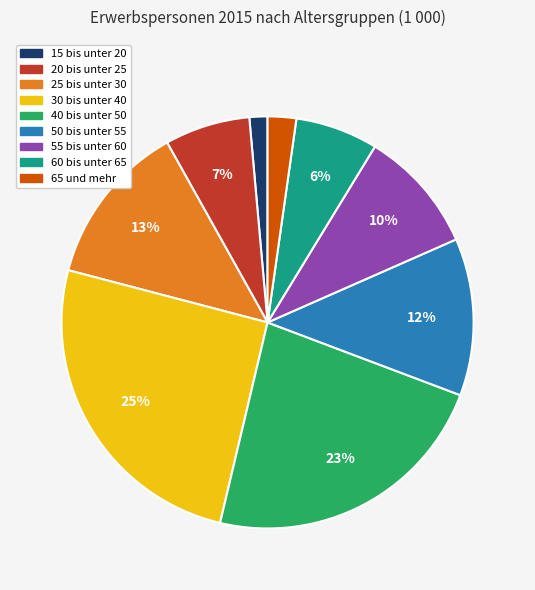

Between 55 bis unter 60 and 15 bis unter 20, which is larger?

55 bis unter 60